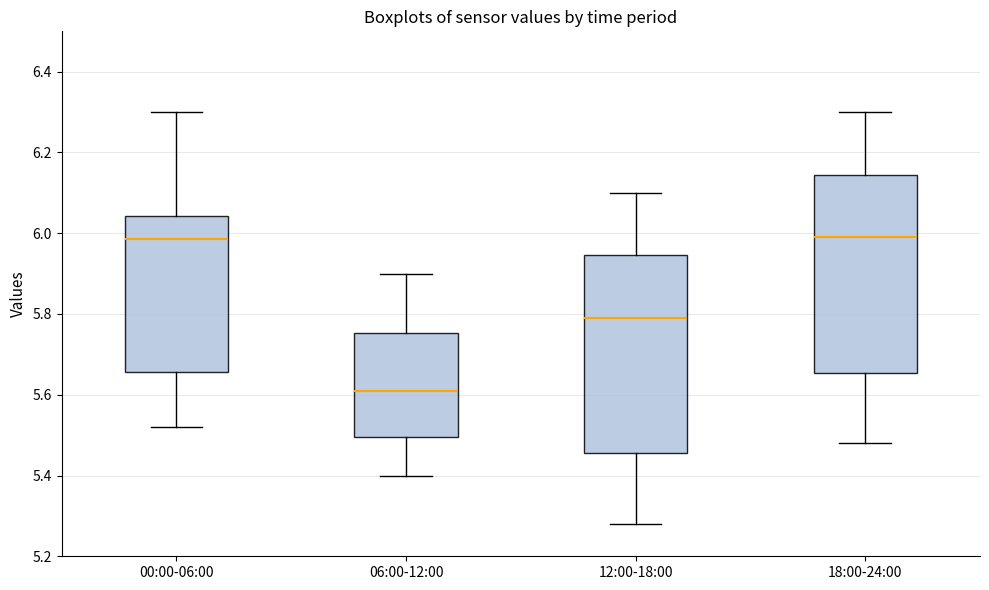

Where does the upper whisker of the box for 00:00-06:00 end on the y-axis? The values are not printed on the chart, so give them approximately, as read against the axis.

6.30